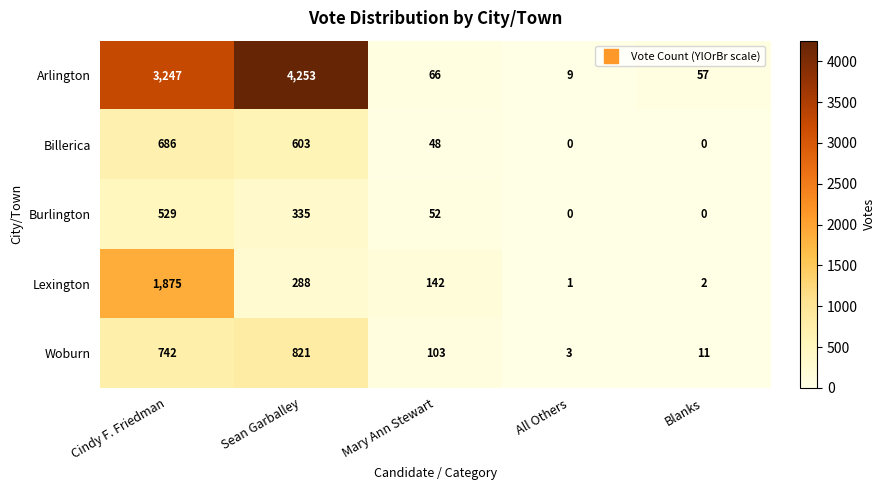

The value of Burlington at Blanks is 0. True or false?

True